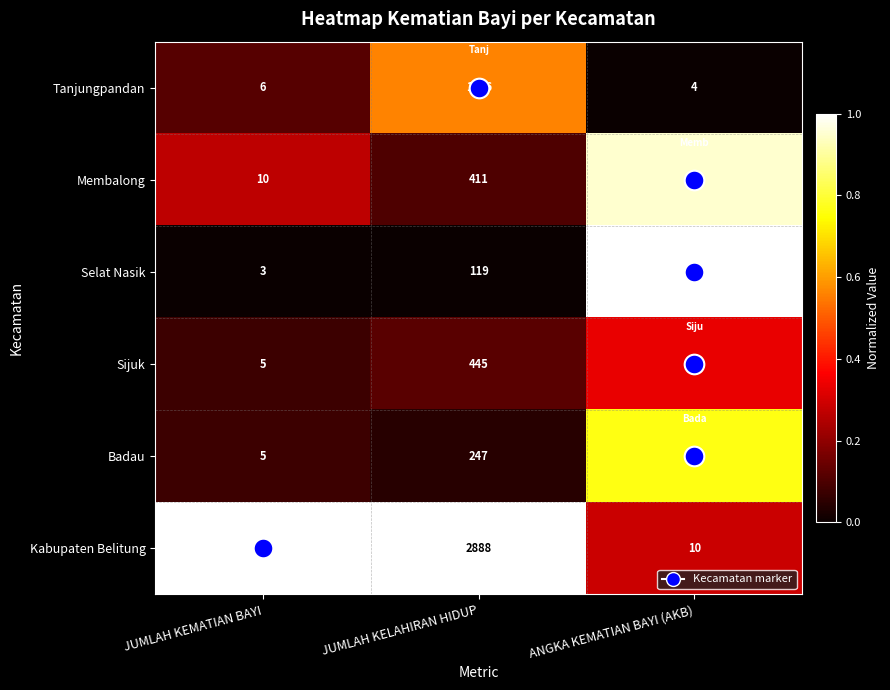

Rank the series at JUMLAH KELAHIRAN HIDUP from highest to lowest value.

Kabupaten Belitung, Tanjungpandan, Sijuk, Membalong, Badau, Selat Nasik